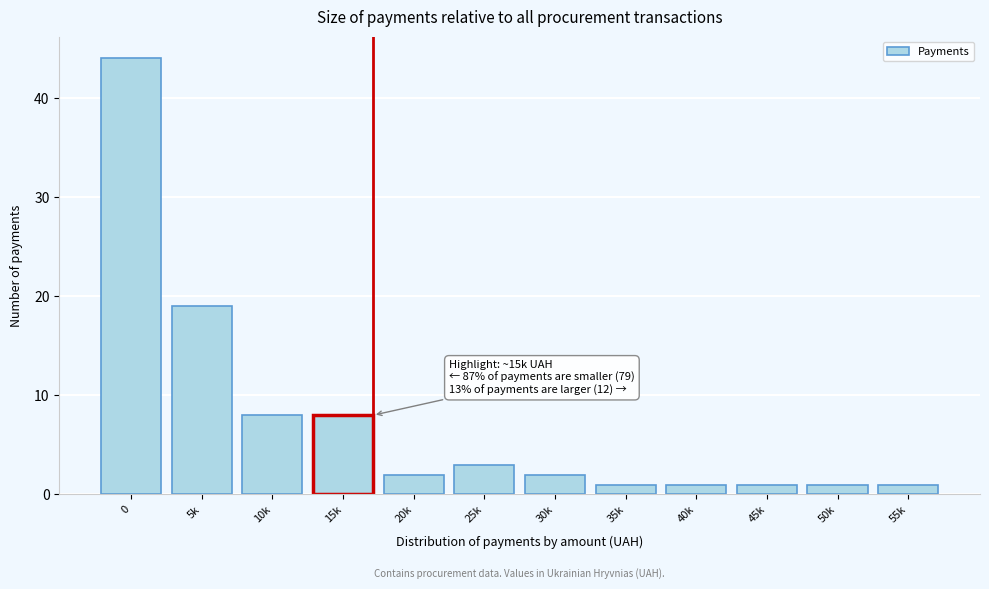

Reading left to right, transcribe all the data shown in this chart.

0=44	5k=19	10k=8	15k=8	20k=2	25k=3	30k=2	35k=1	40k=1	45k=1	50k=1	55k=1